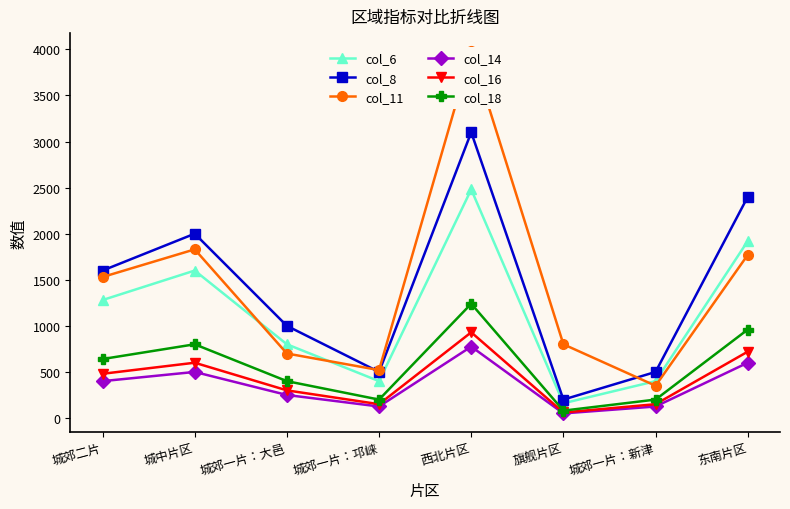

Reading left to right, transcribe all the data shown in this chart.

col_6: 1280	1600	800	400	2480	160	400	1920
col_8: 1600	2000	1000	500	3100	200	500	2400
col_11: 1530	1830	700	520	3980	800	350	1770
col_14: 400	500	250	125	775	50	125	600
col_16: 480	600	300	150	930	60	150	720
col_18: 640	800	400	200	1240	80	200	960